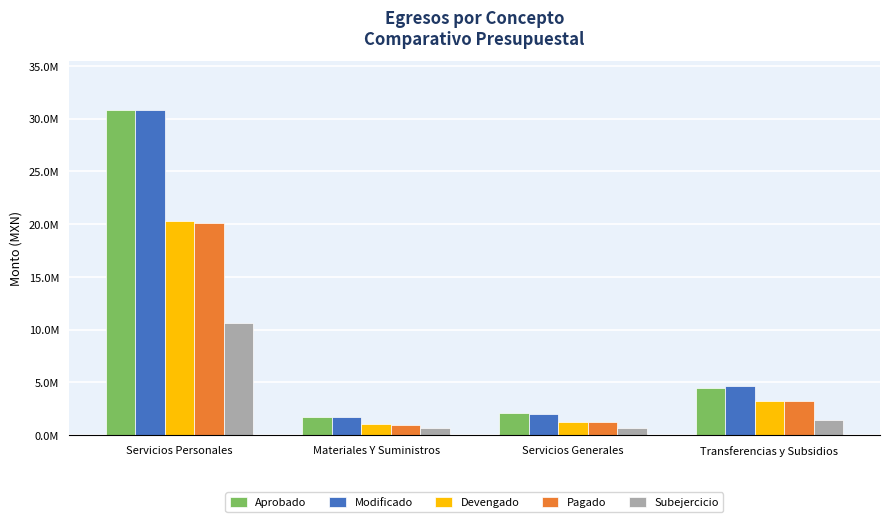

What are all the series names shown in the legend?

Aprobado, Modificado, Devengado, Pagado, Subejercicio